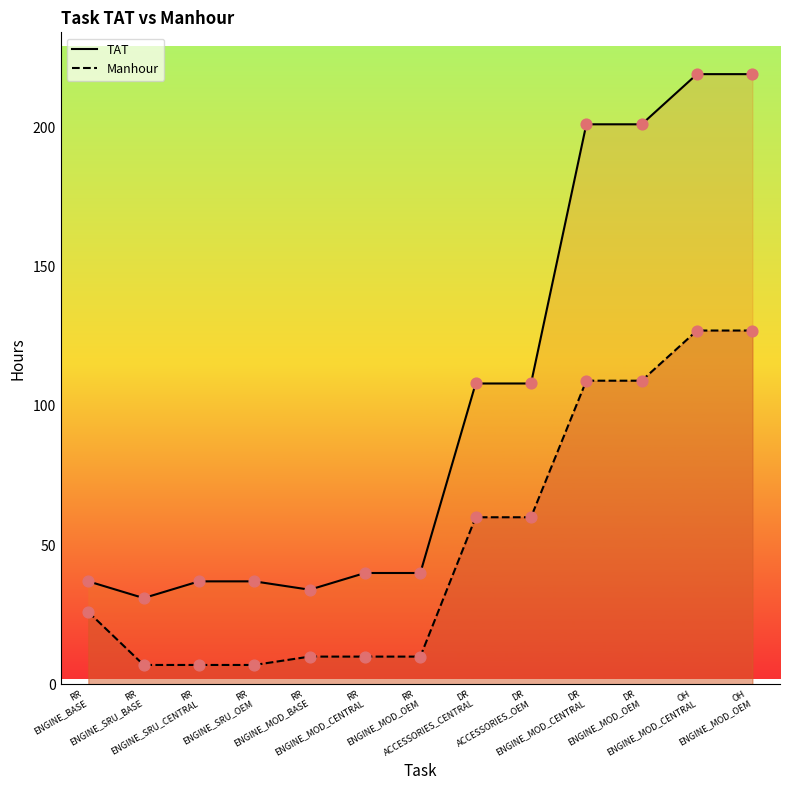

What is the total value across all series at OH
ENGINE_MOD_CENTRAL?

692